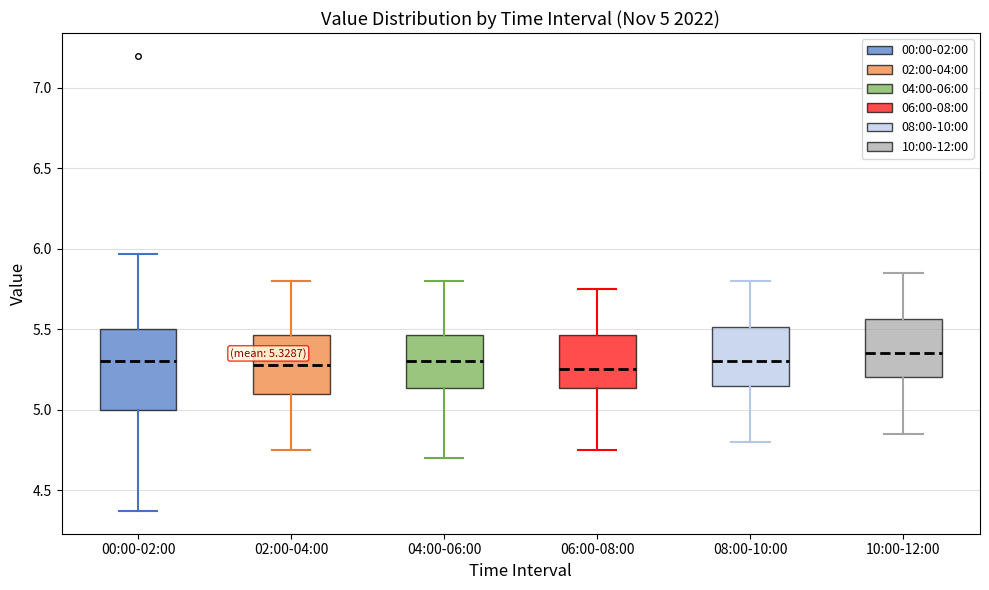

Comparing the boxes themselves (not the whiskers), which one is the tallest?

00:00-02:00